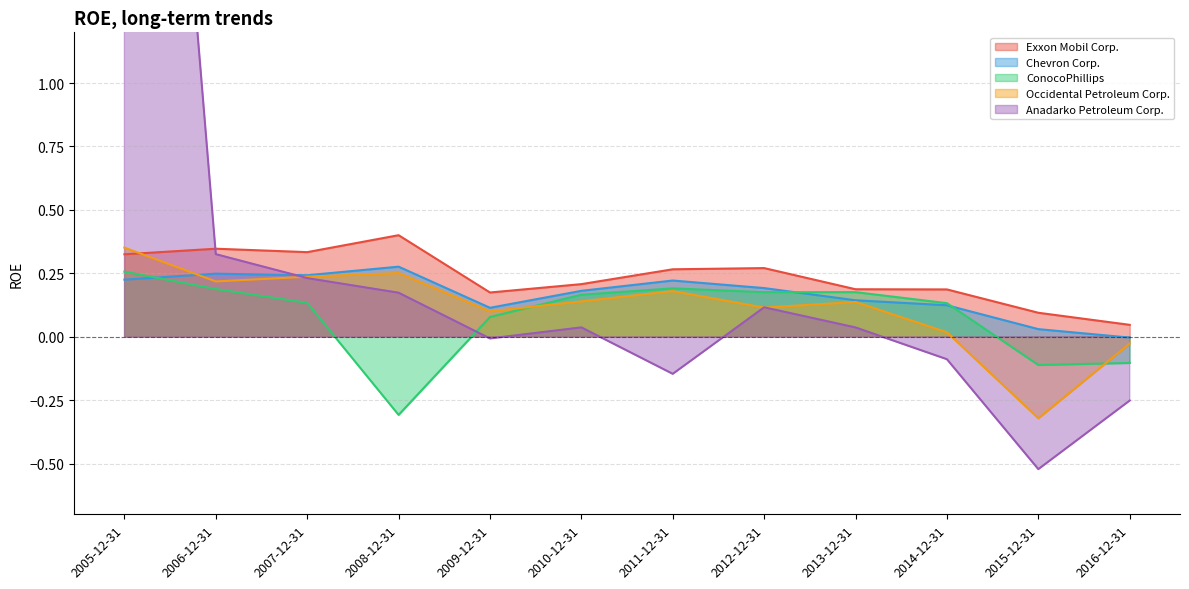

Where is the first local maximum for Occidental Petroleum Corp.?

2008-12-31